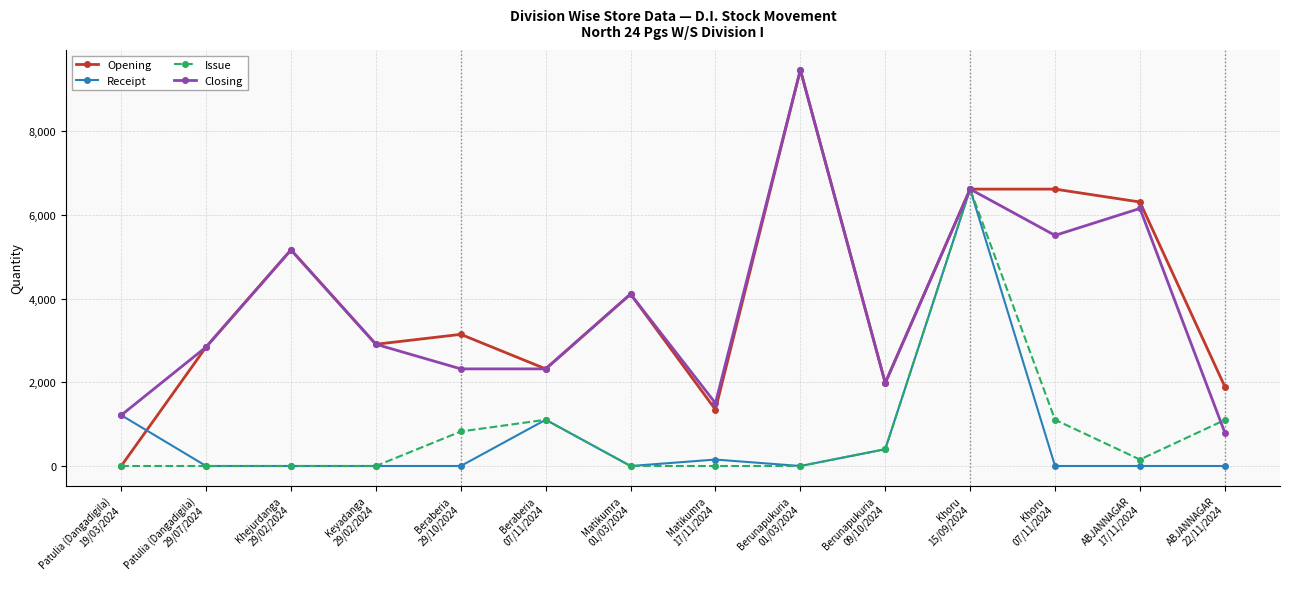

What is the maximum value for Opening?

9465.5